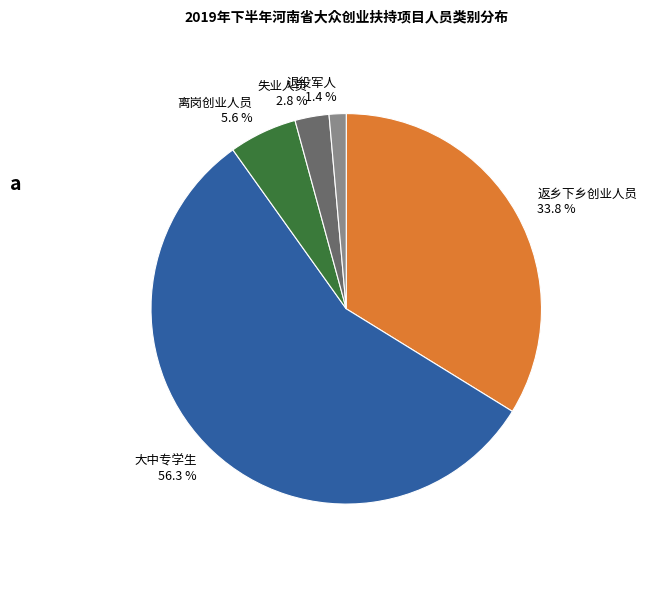

Which category has the biggest portion of the pie?

大中专学生